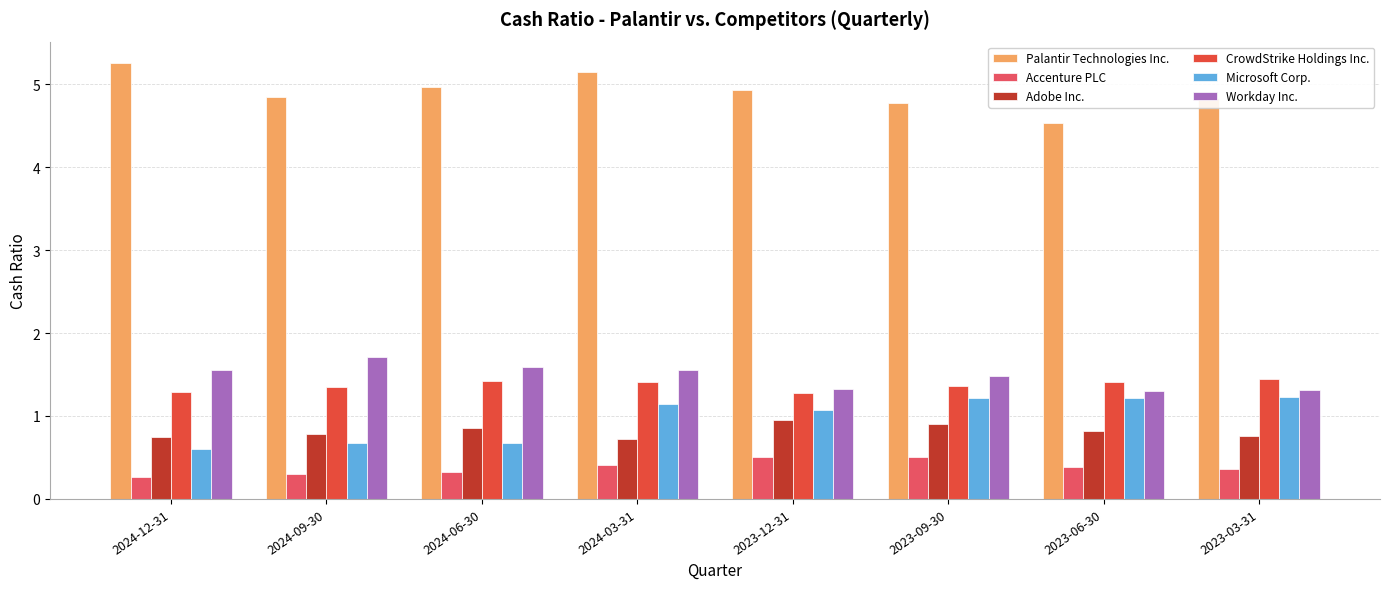

What is the difference between the highest and lowest values at 2023-12-31?

4.4